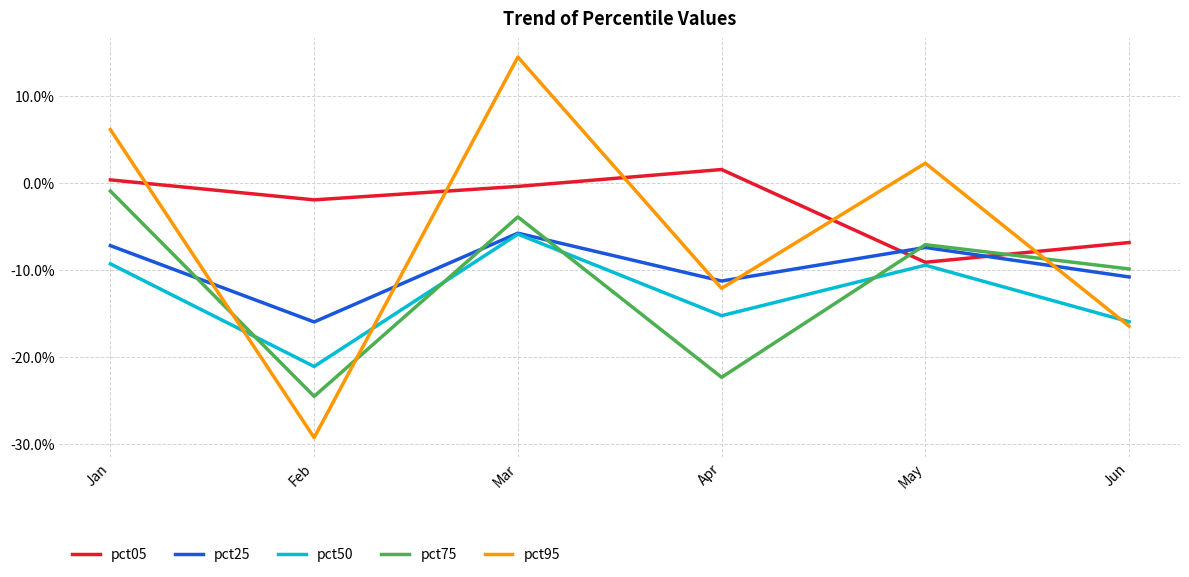

Does the chart have visible grid lines?

Yes